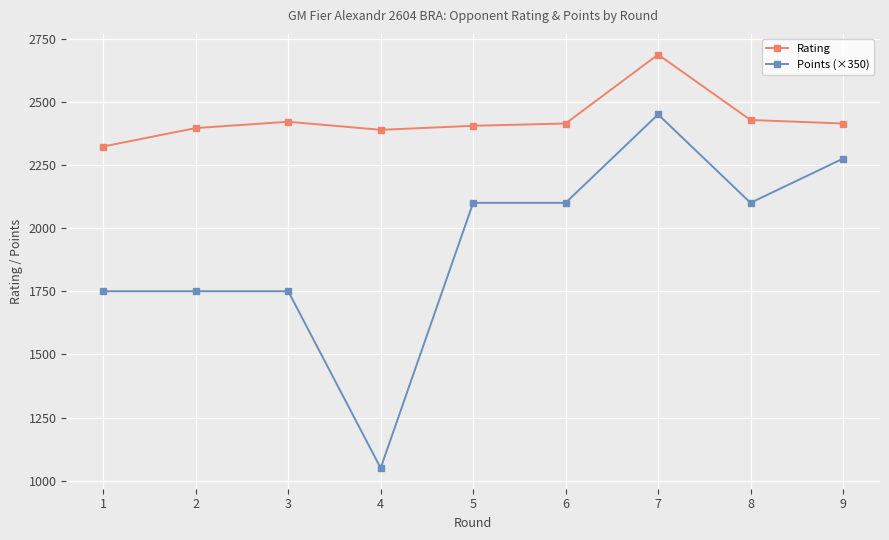

What is the greatest value displayed?

2687